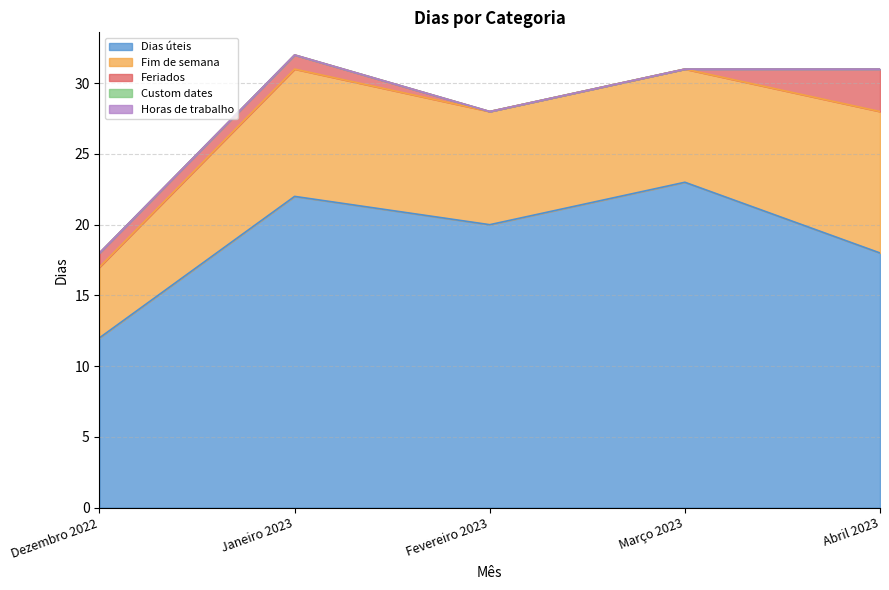

True or false: Dias úteis and Custom dates intersect in this chart.

False